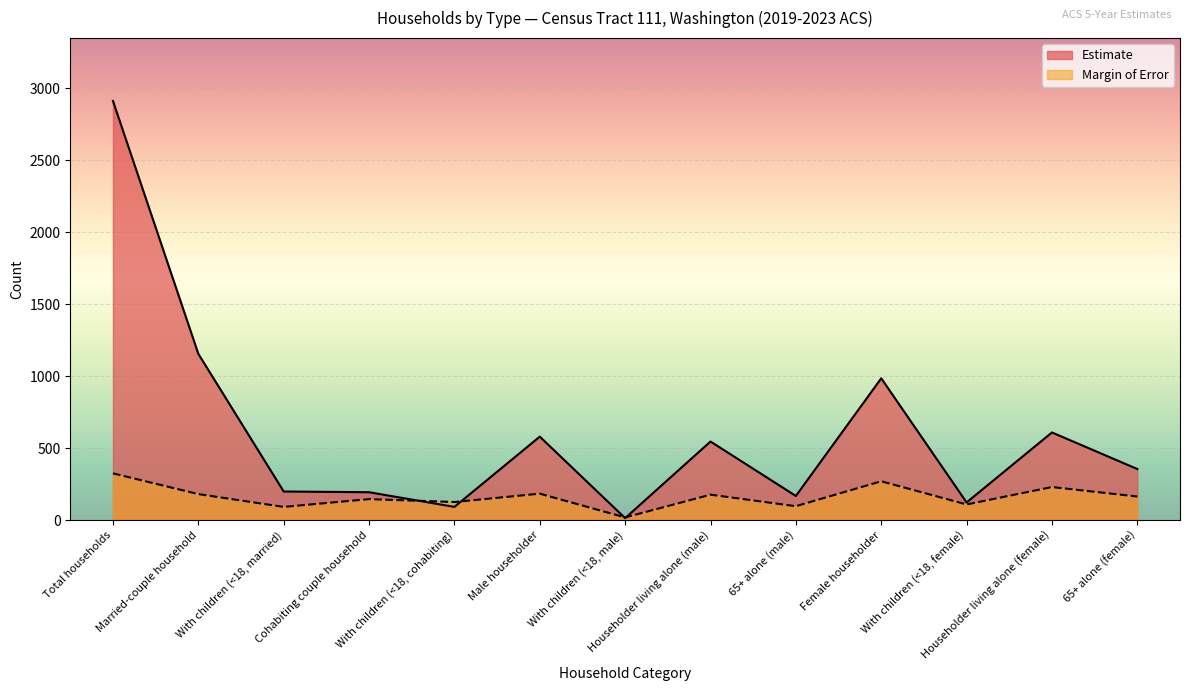

The Estimate Margin of Error series shows 108 at With children (<18, female). True or false?

True